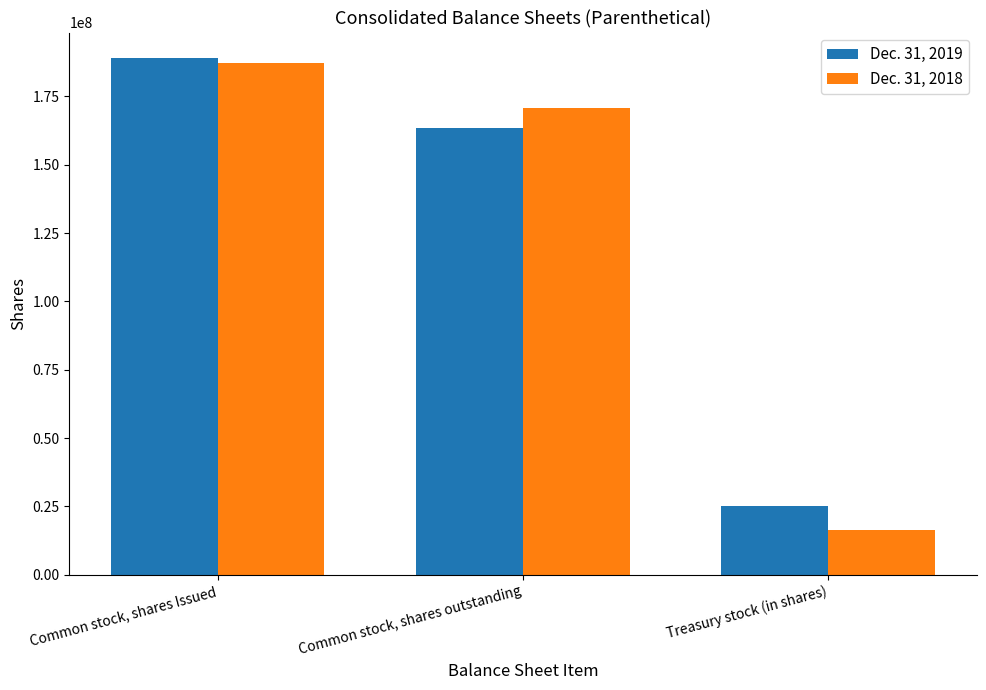

Between Common stock, shares Issued and Common stock, shares outstanding, which series saw the biggest shift?

Dec. 31, 2019